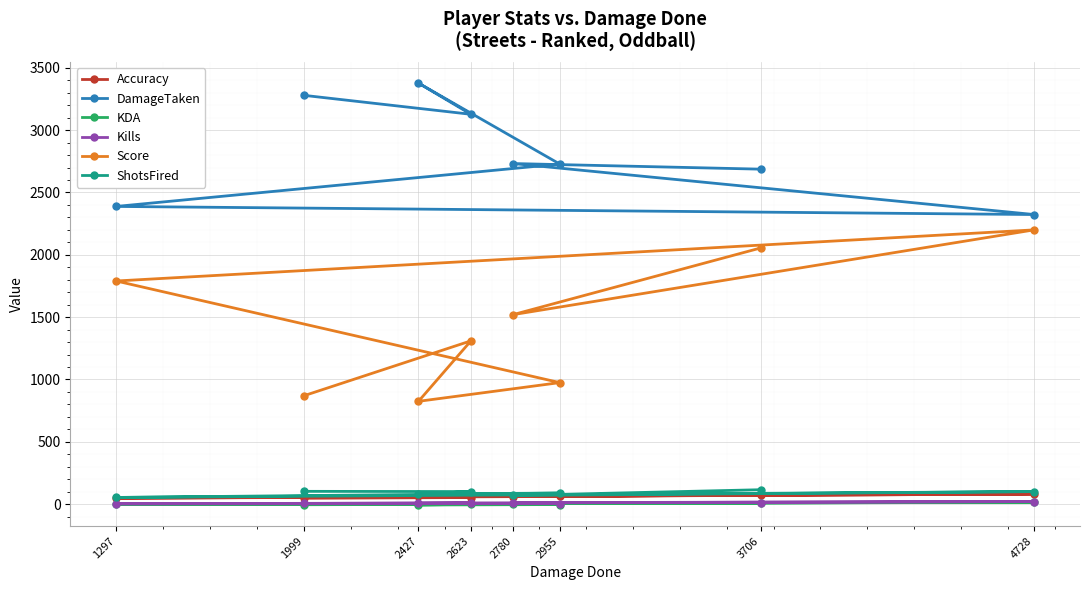

List the series in order of their peak value, lowest first.

KDA, Kills, Accuracy, ShotsFired, Score, DamageTaken